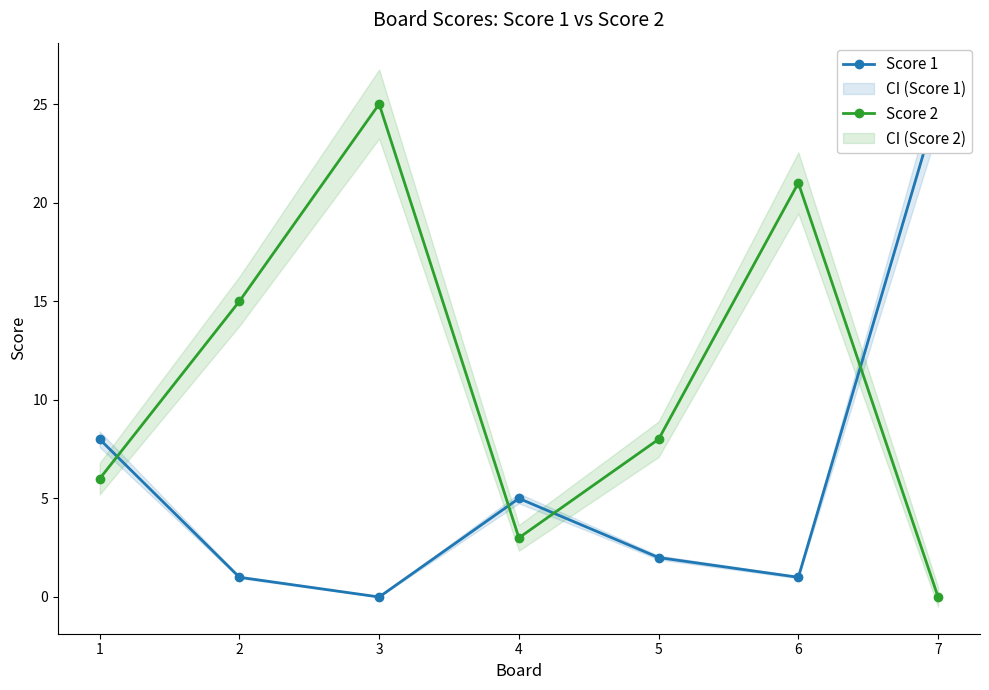

Where do Score 2 and Score 1 first cross each other?

1 and 2